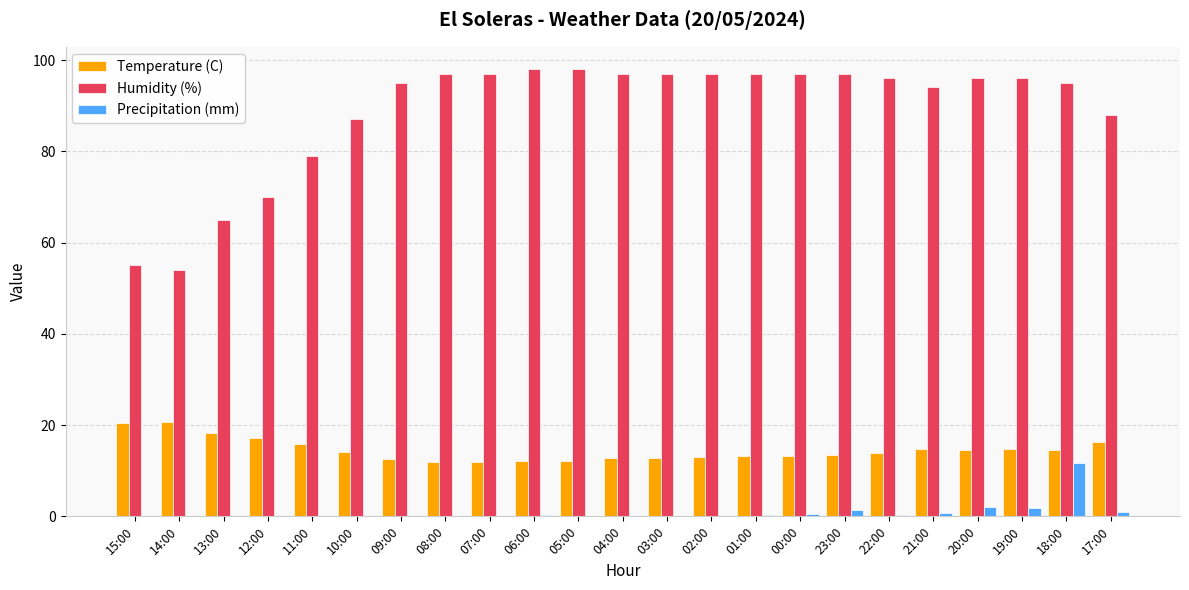

How many categories are shown in the chart?

23